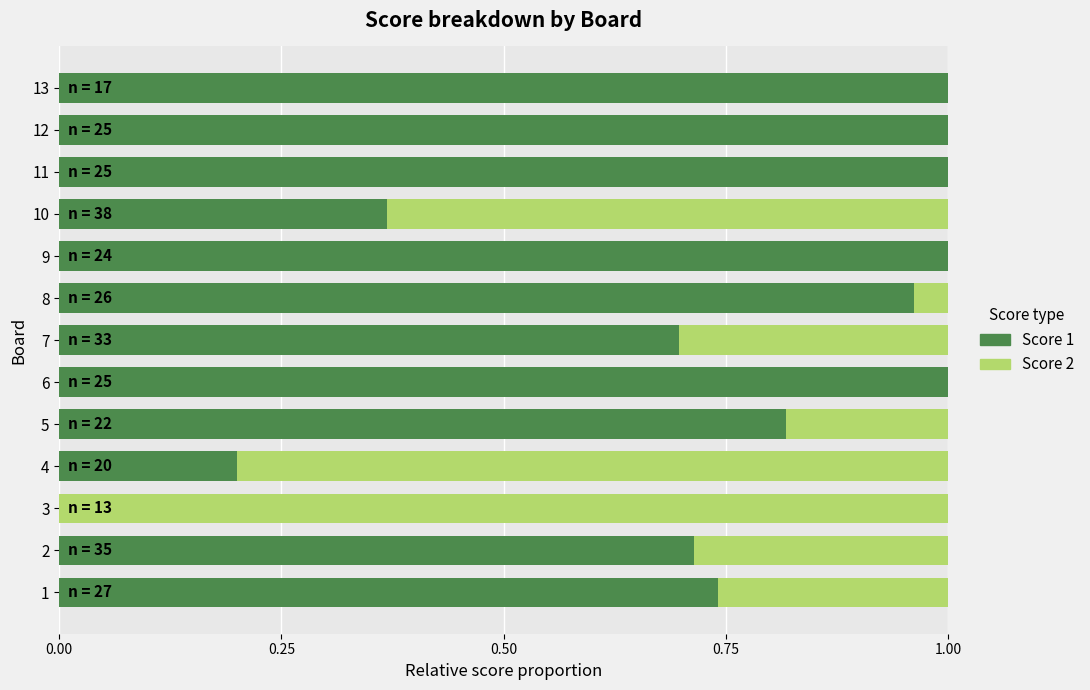

The value of Score 1 at 11 is 1.0. True or false?

True